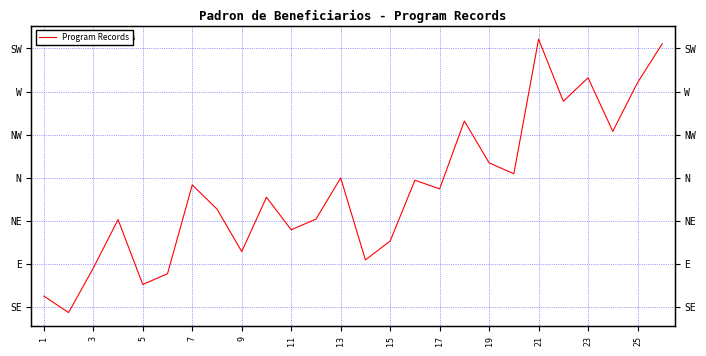

Read the value at 13.

14.0